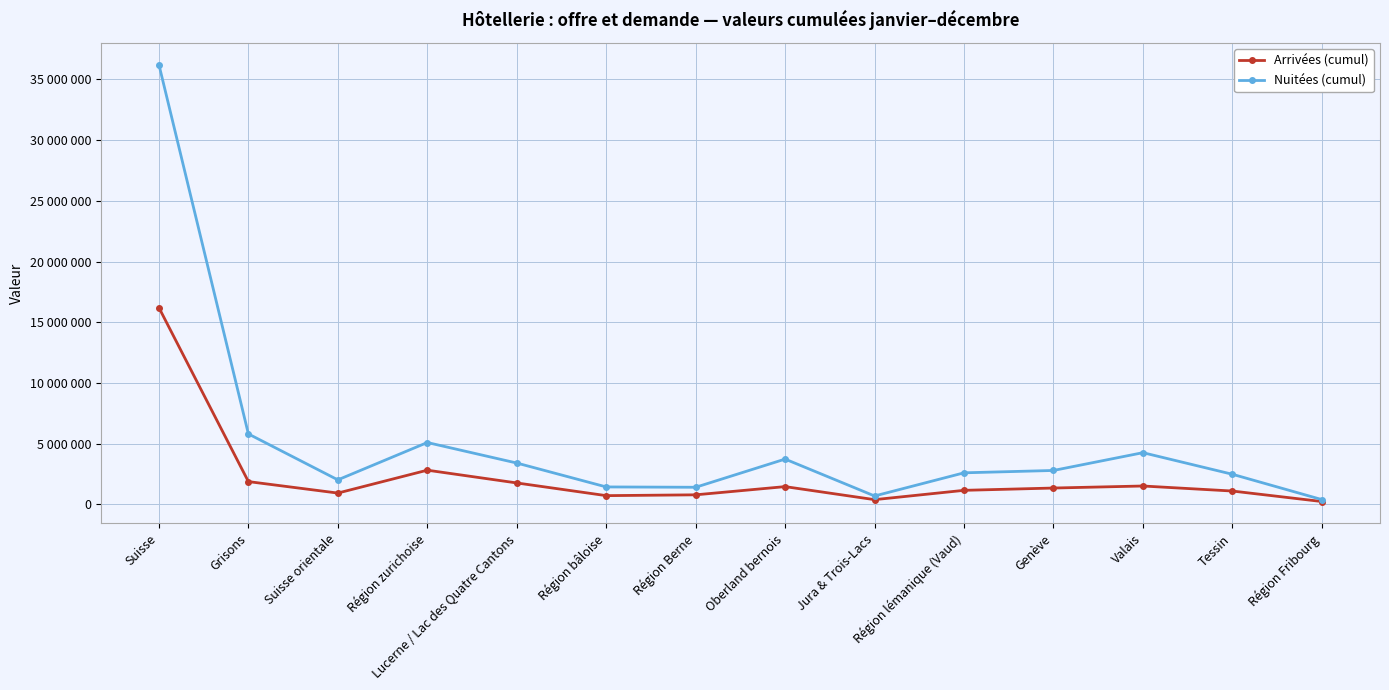

Is the value of Nuitées (cumul) at Oberland bernois greater than the value of Arrivées (cumul) at Grisons?

Yes